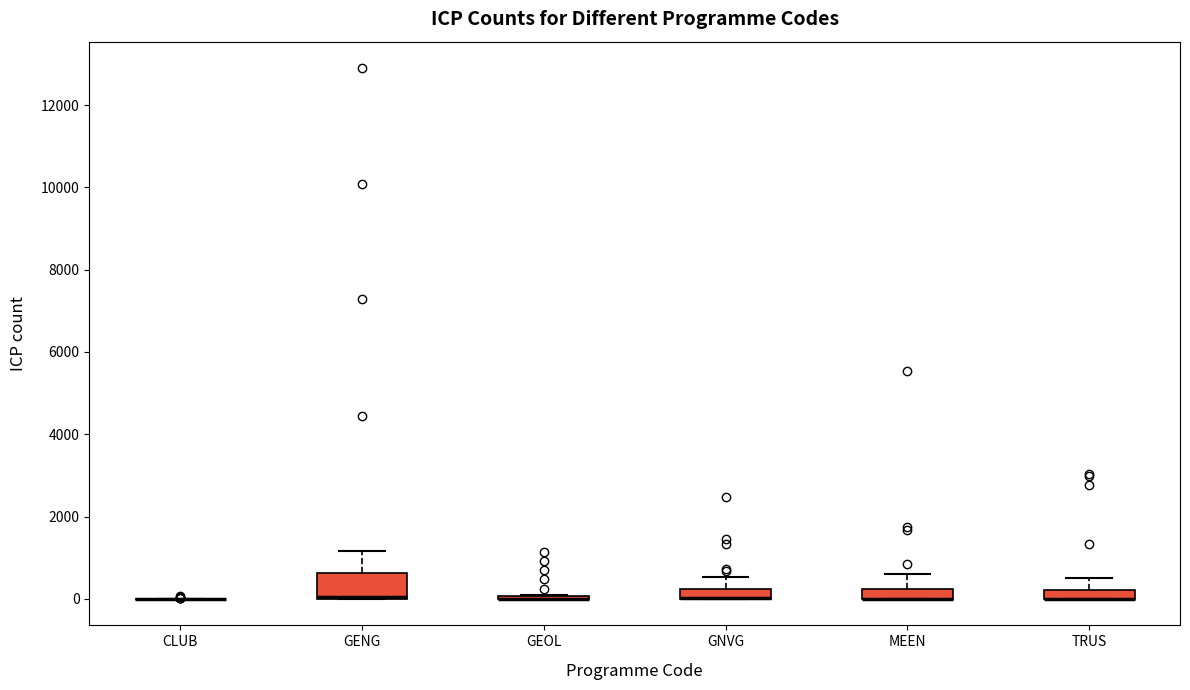

Which box is the tallest, from its lower edge to its upper edge?

GENG